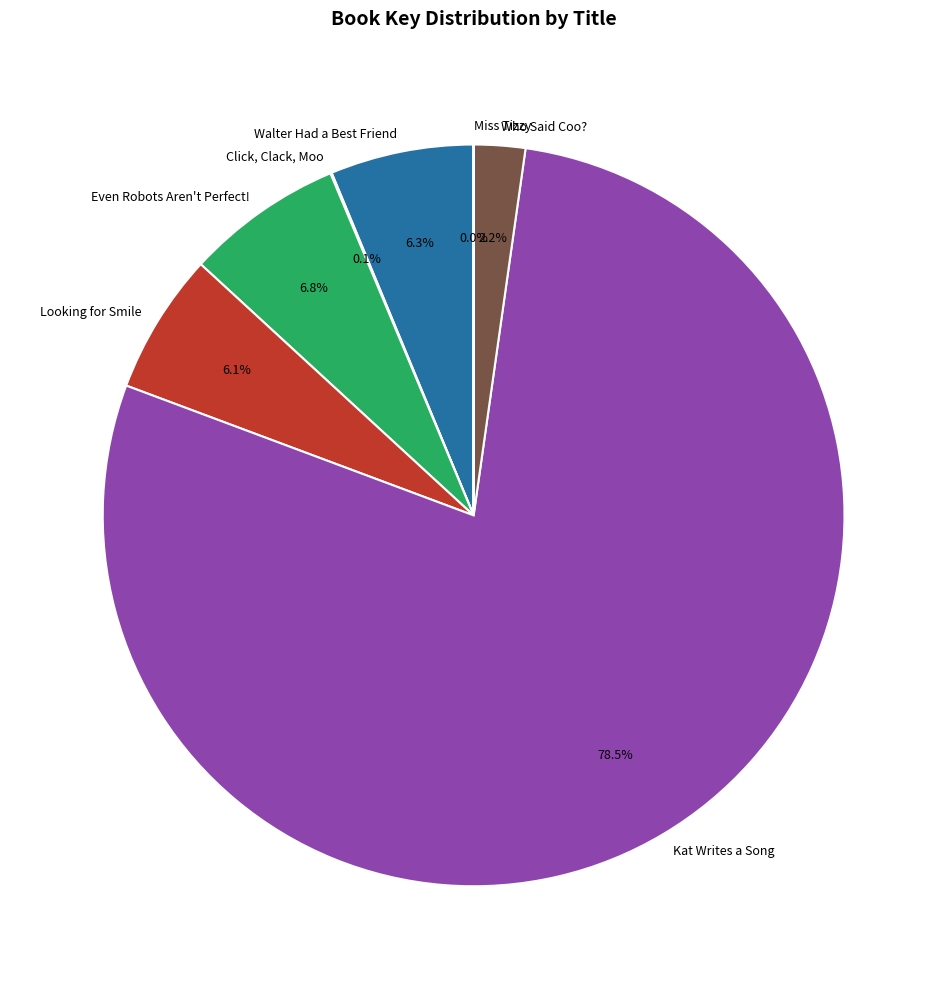

Between Looking for Smile and Kat Writes a Song, which is larger?

Kat Writes a Song